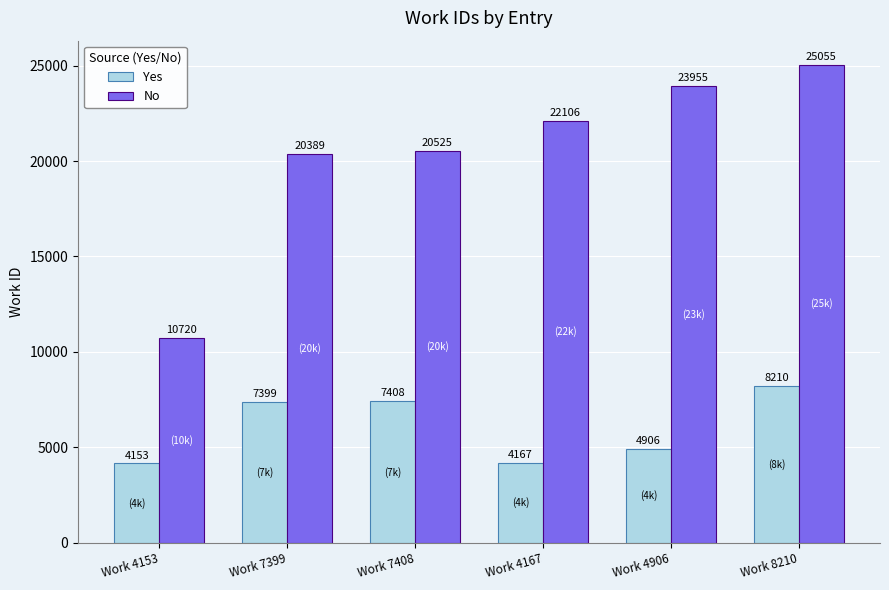

How many bars are there in each group?

2